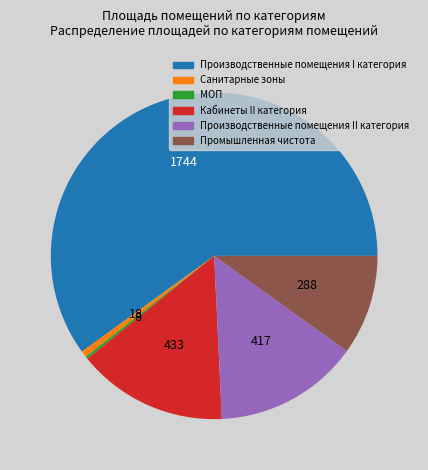

True or false: Кабинеты II категория accounts for 1% of the total.

False